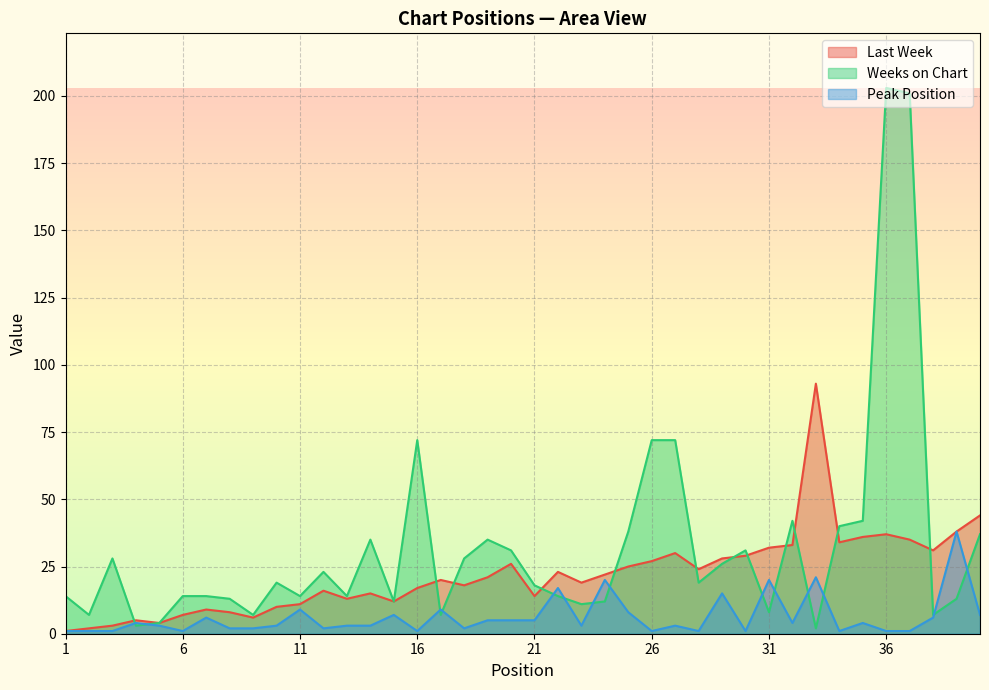

True or false: Last Week and Peak Position cross at least once.

False